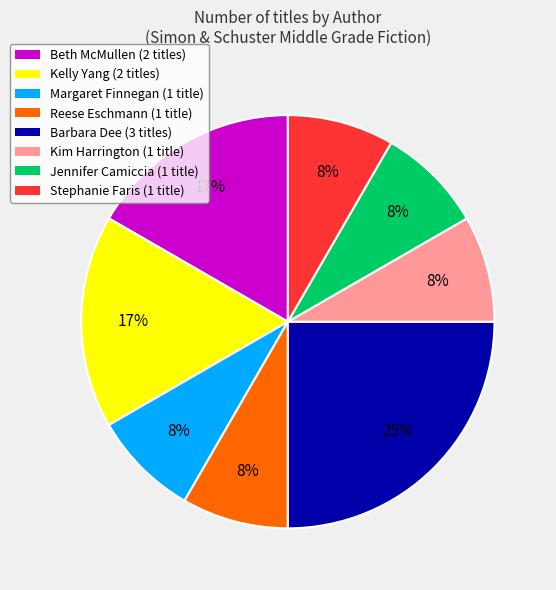

Is there any slice that represents more than half of the pie?

No